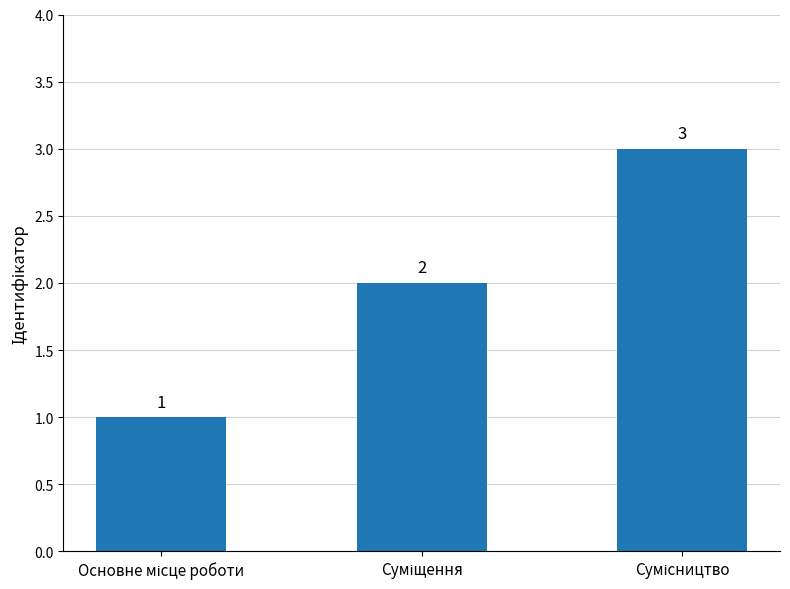

How many values are between 1 and 3?

3